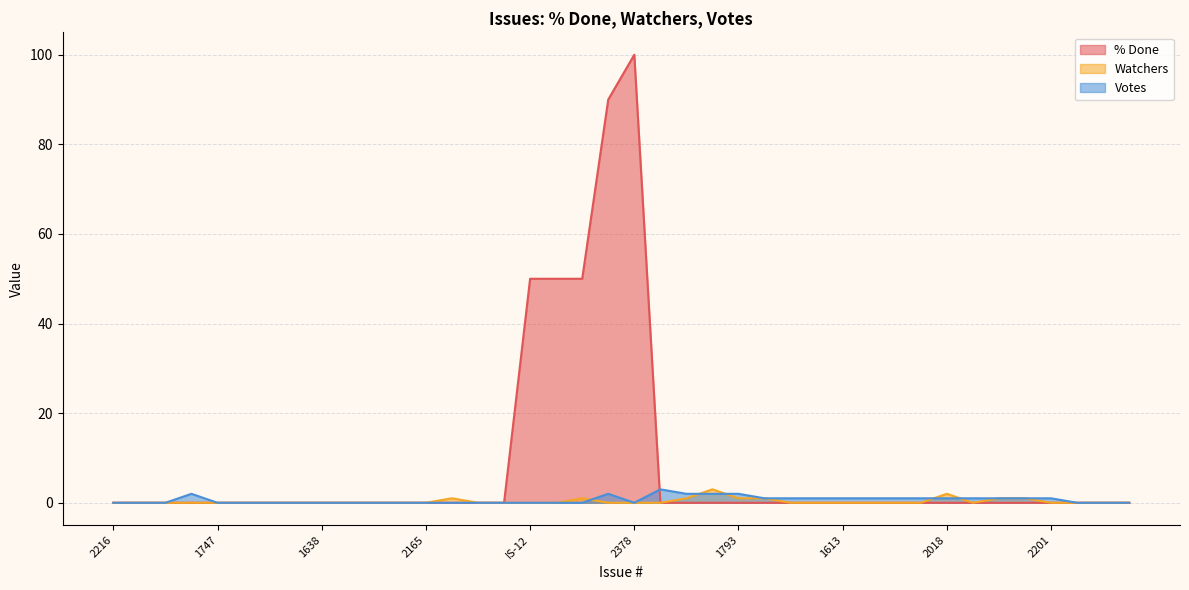

The % Done series shows 43 at 2053. True or false?

False